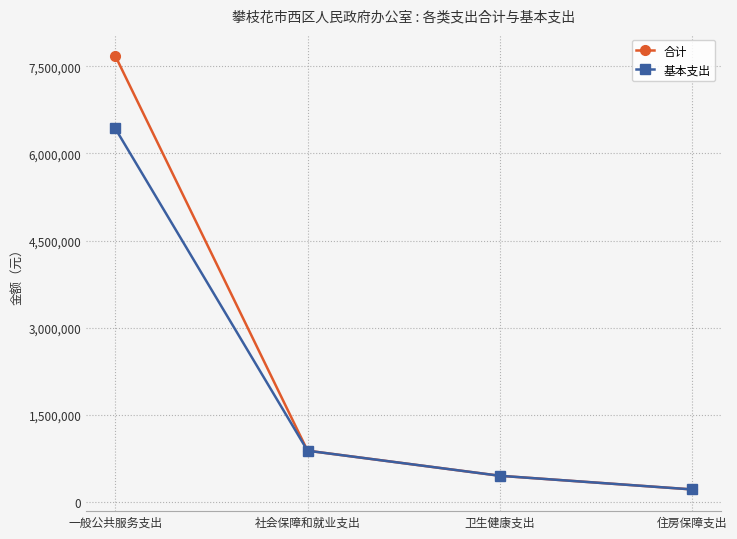

At which label does 基本支出 first exceed 886276?

一般公共服务支出